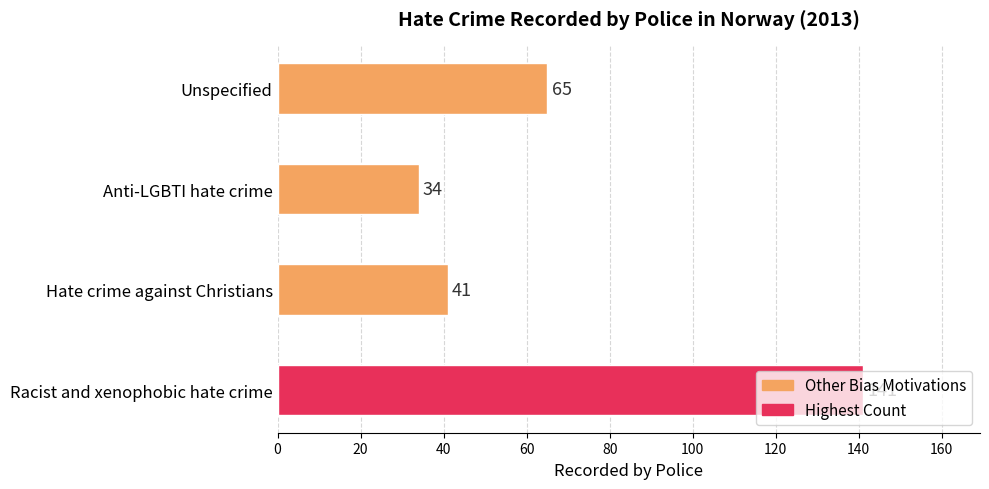

How many bars are there in total?

4